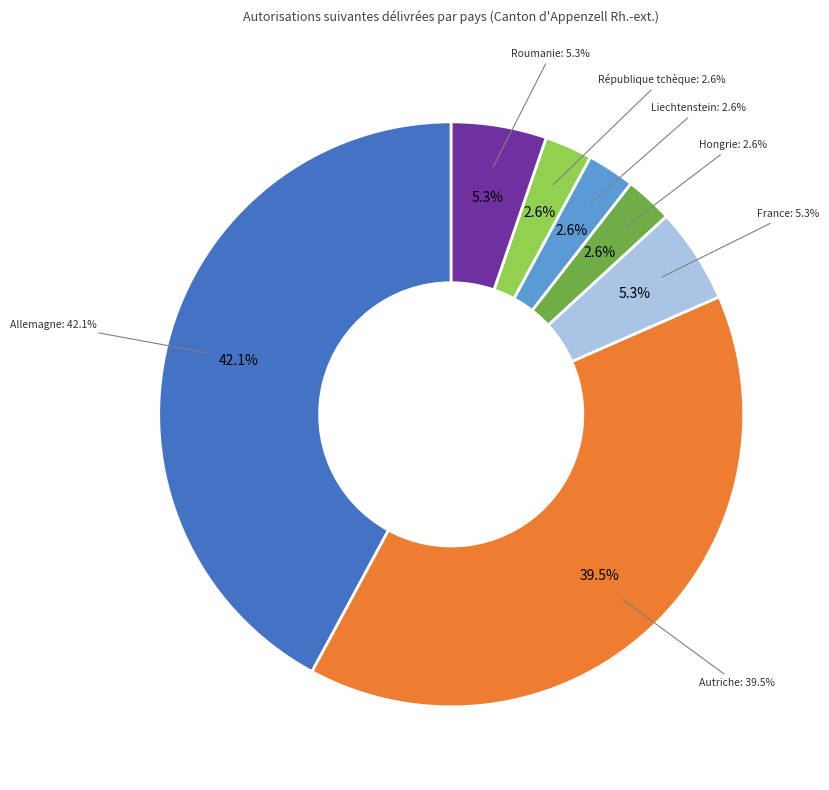

True or false: France accounts for 1% of the total.

False